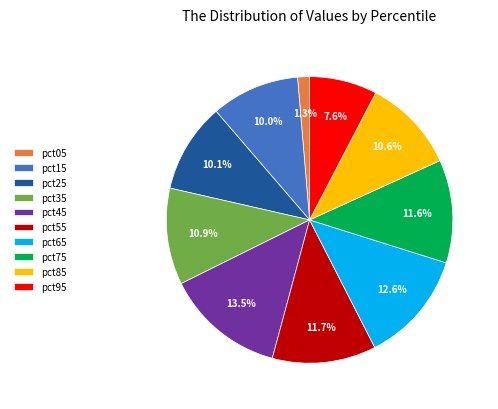

How many segments does this pie chart have?

10